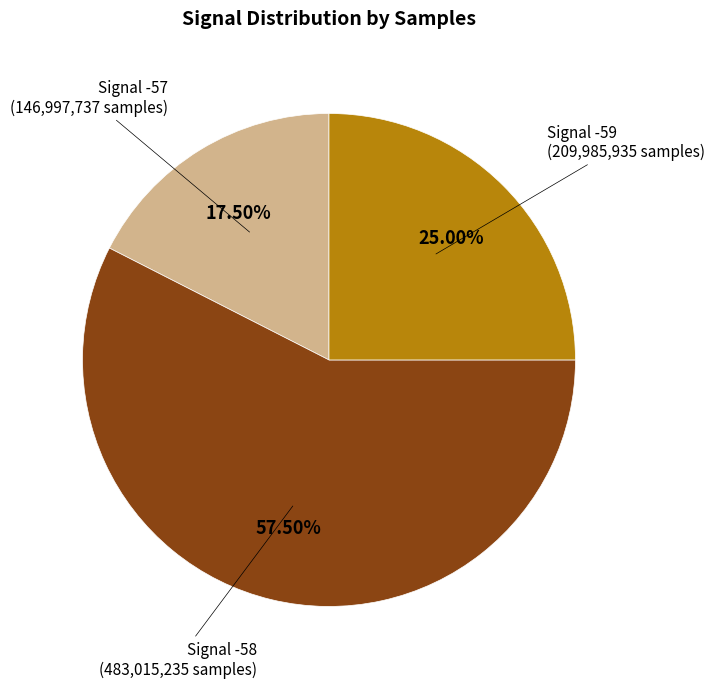

Is there any slice that represents more than half of the pie?

Yes